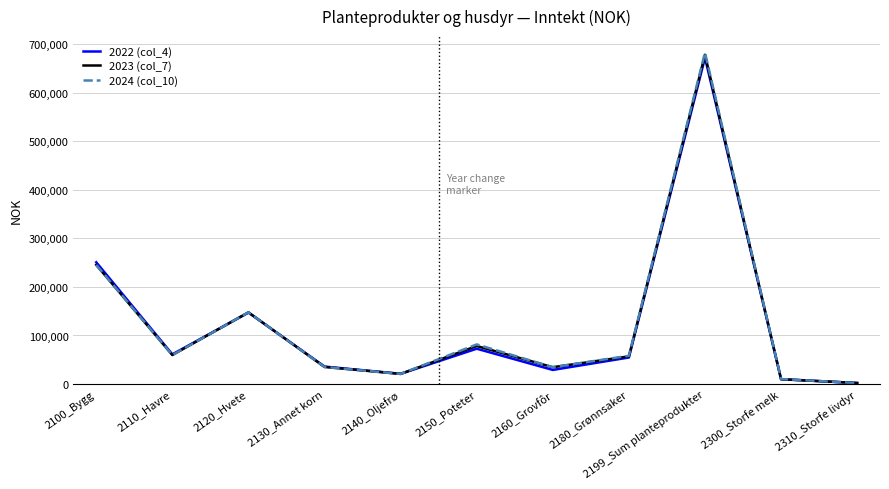

Between 2199_Sum planteprodukter and 2310_Storfe livdyr, which series saw the biggest shift?

2024 (col_10)